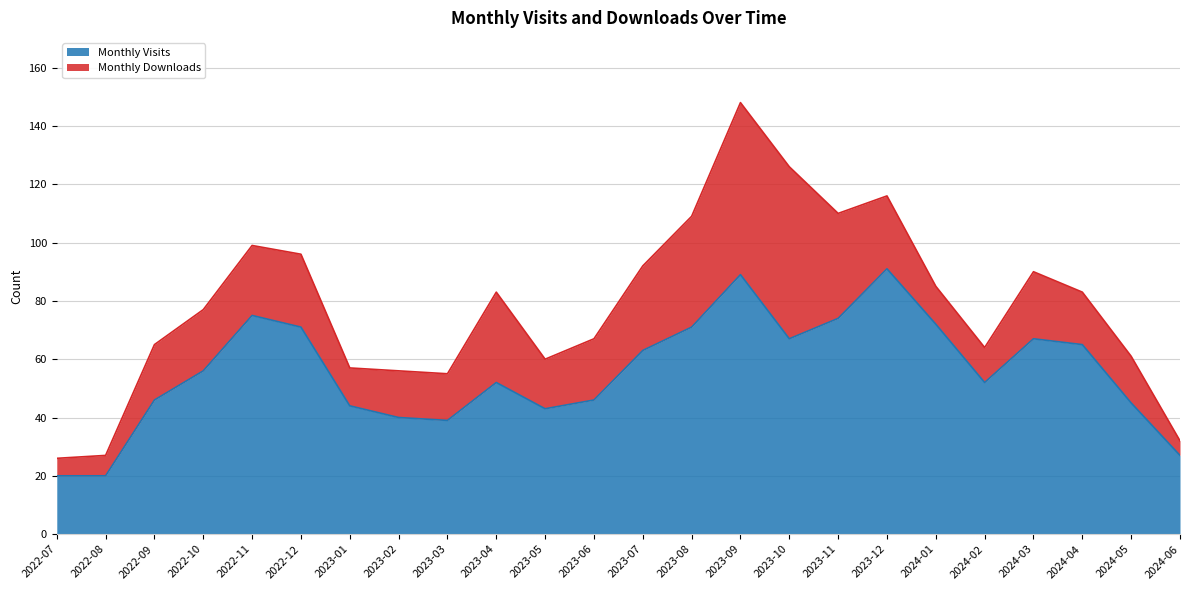

At which label does the data first exceed 56?

2022-11